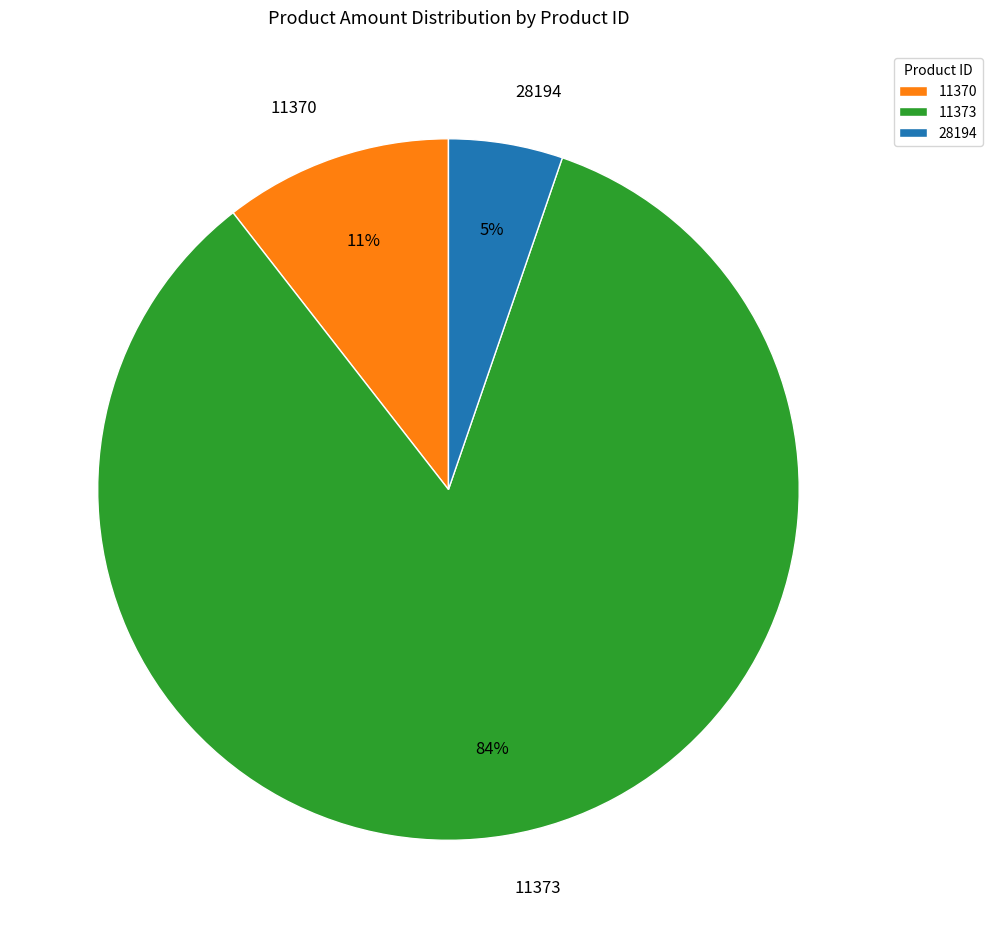

To the nearest percent, what percentage of the pie is 11370?

11%